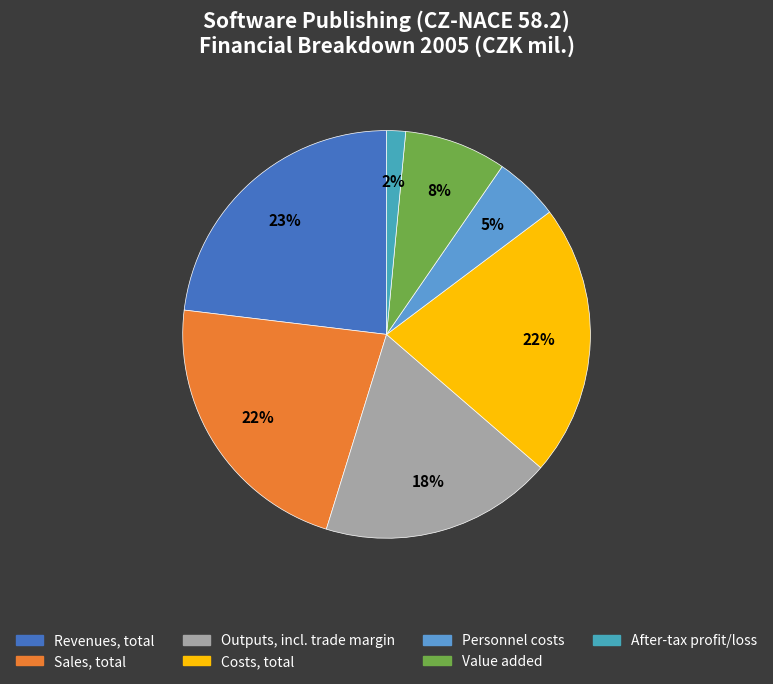

How many segments does this pie chart have?

7